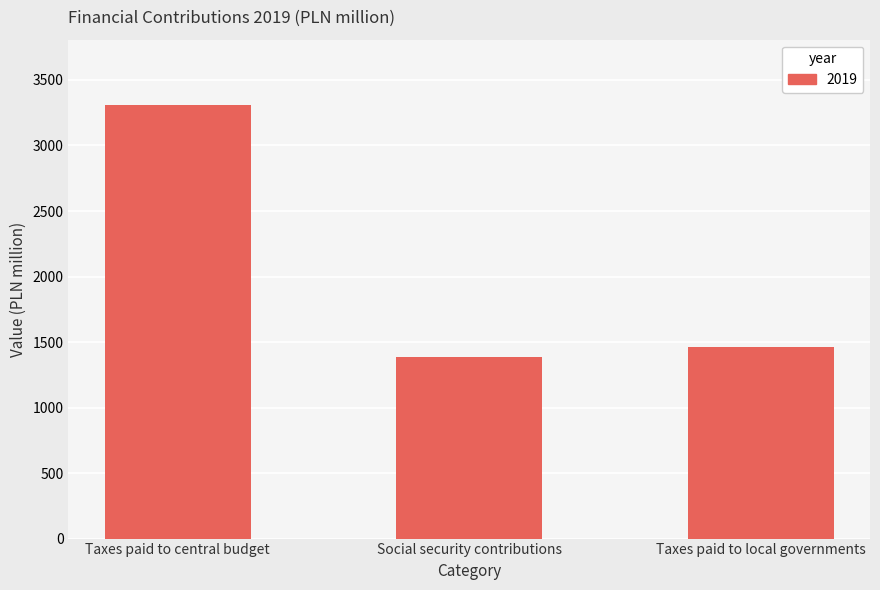

What is the approximate value at Social security contributions, to the nearest 50?

1400